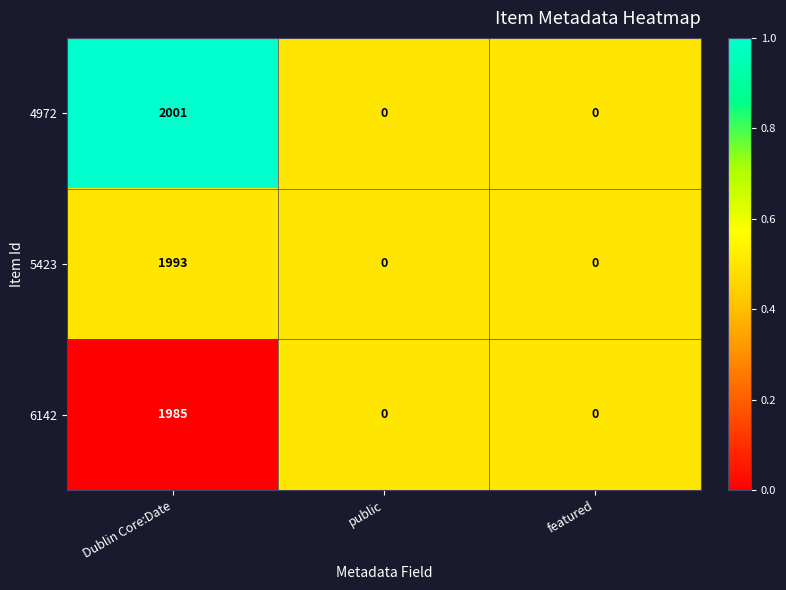

Is it true that 5423 equals -1326 at featured?

False